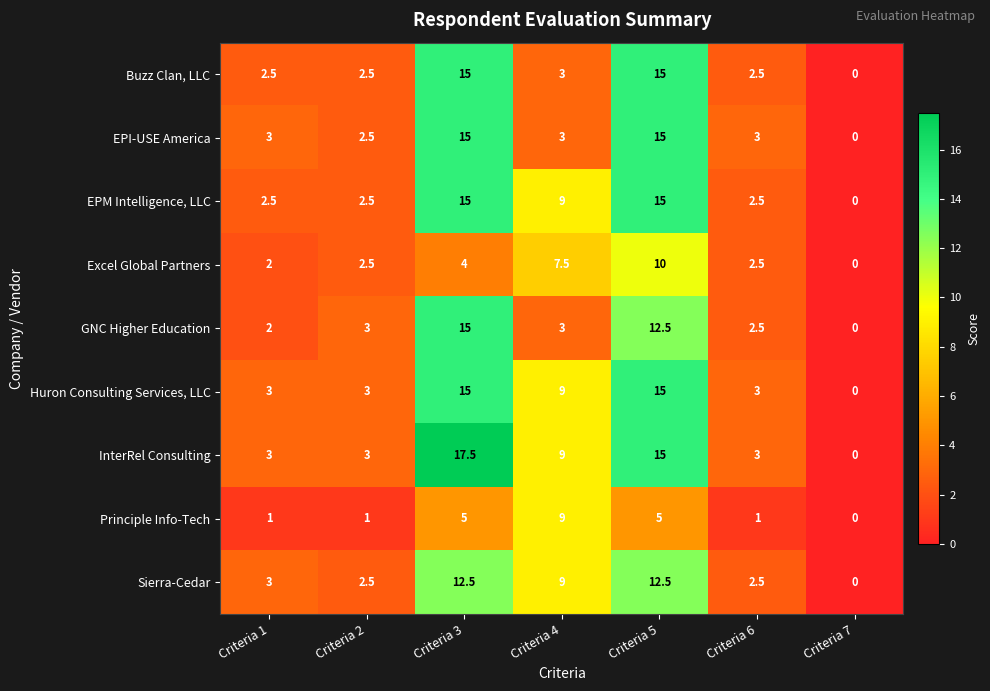

True or false: Principle Info-Tech has a value of 9.0 at Criteria 4.

True